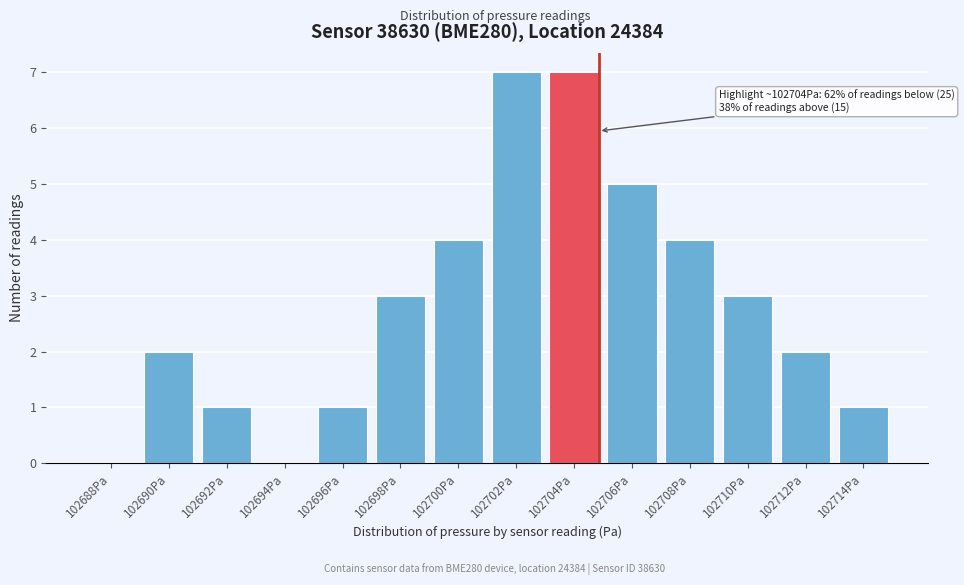

Reading left to right, extract all data points from this chart.

102688Pa=0	102690Pa=2	102692Pa=1	102694Pa=0	102696Pa=1	102698Pa=3	102700Pa=4	102702Pa=7	102704Pa=7	102706Pa=5	102708Pa=4	102710Pa=3	102712Pa=2	102714Pa=1